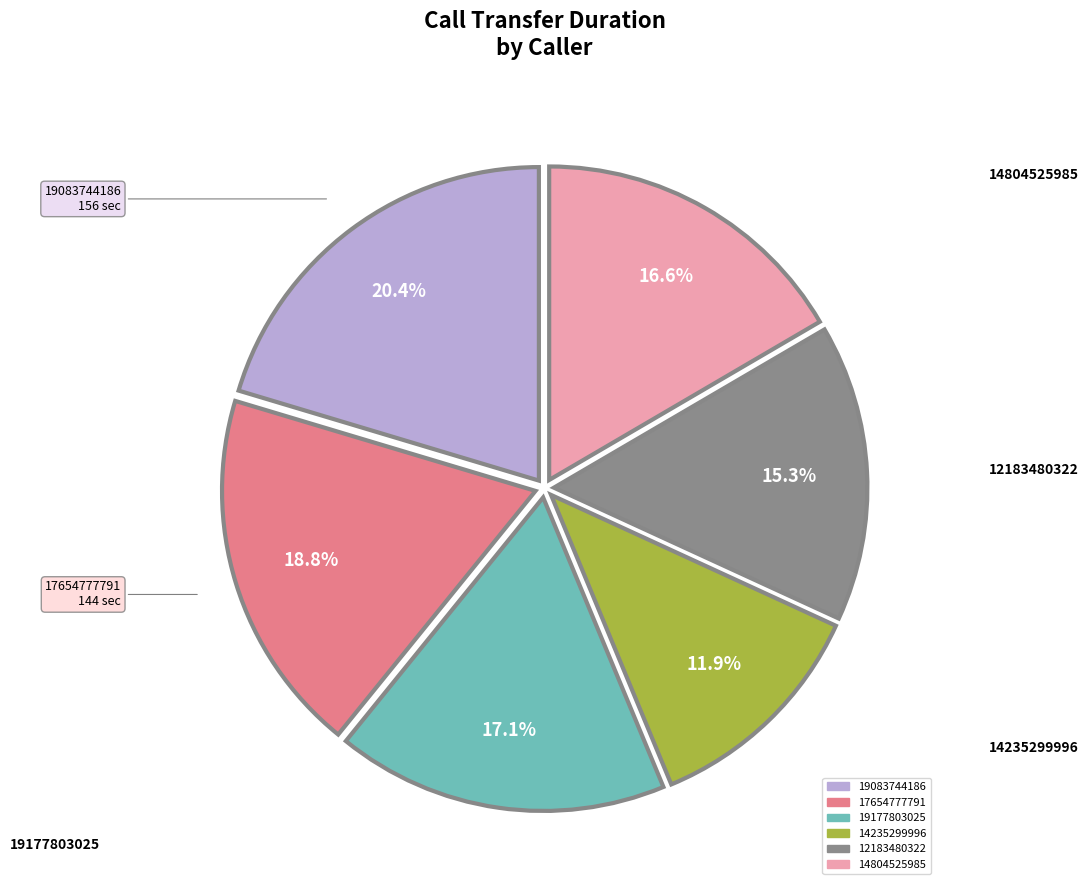

To the nearest percent, what is the difference between the 12183480322 and 19083744186 slice percentages?

5%